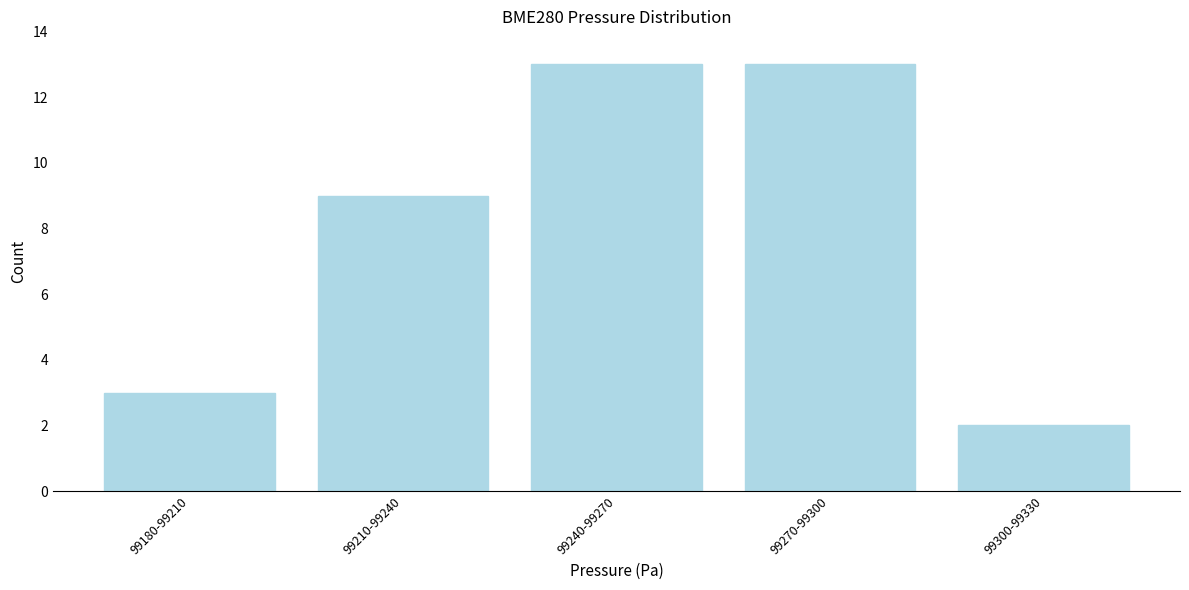

Reading left to right, transcribe all the data shown in this chart.

3	9	13	13	2